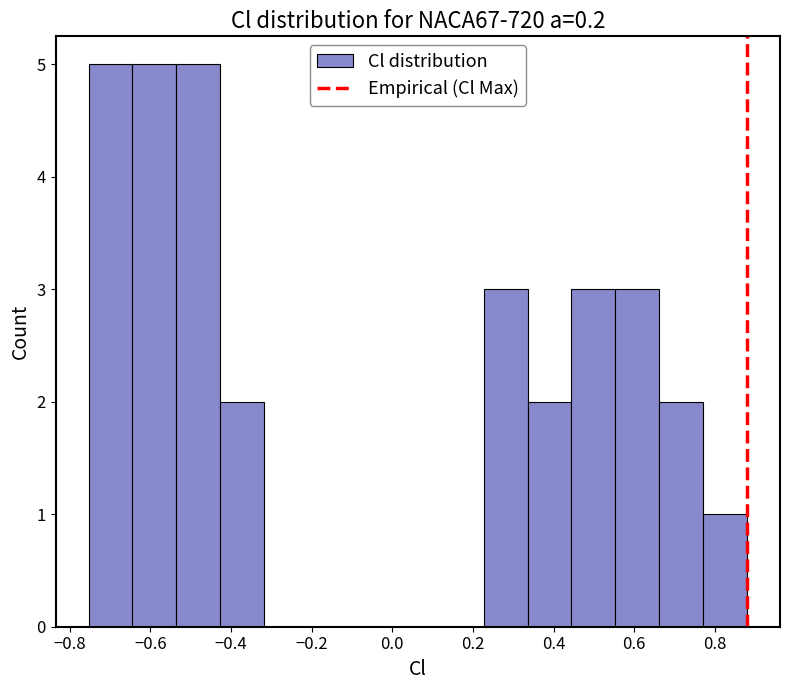

Reading left to right, list every bar in this chart as the range it spans on the x-axis followed by its height. Neither the bar edges nor the heights are printed on the chart, so give them approximately, as read against the axes.

-0.76 to -0.64: 5
-0.64 to -0.54: 5
-0.54 to -0.42: 5
-0.42 to -0.32: 2
-0.32 to -0.20: 0
-0.20 to -0.10: 0
-0.10 to 0.00: 0
0.00 to 0.12: 0
0.12 to 0.22: 0
0.22 to 0.34: 3
0.34 to 0.44: 2
0.44 to 0.56: 3
0.56 to 0.66: 3
0.66 to 0.78: 2
0.78 to 0.88: 1